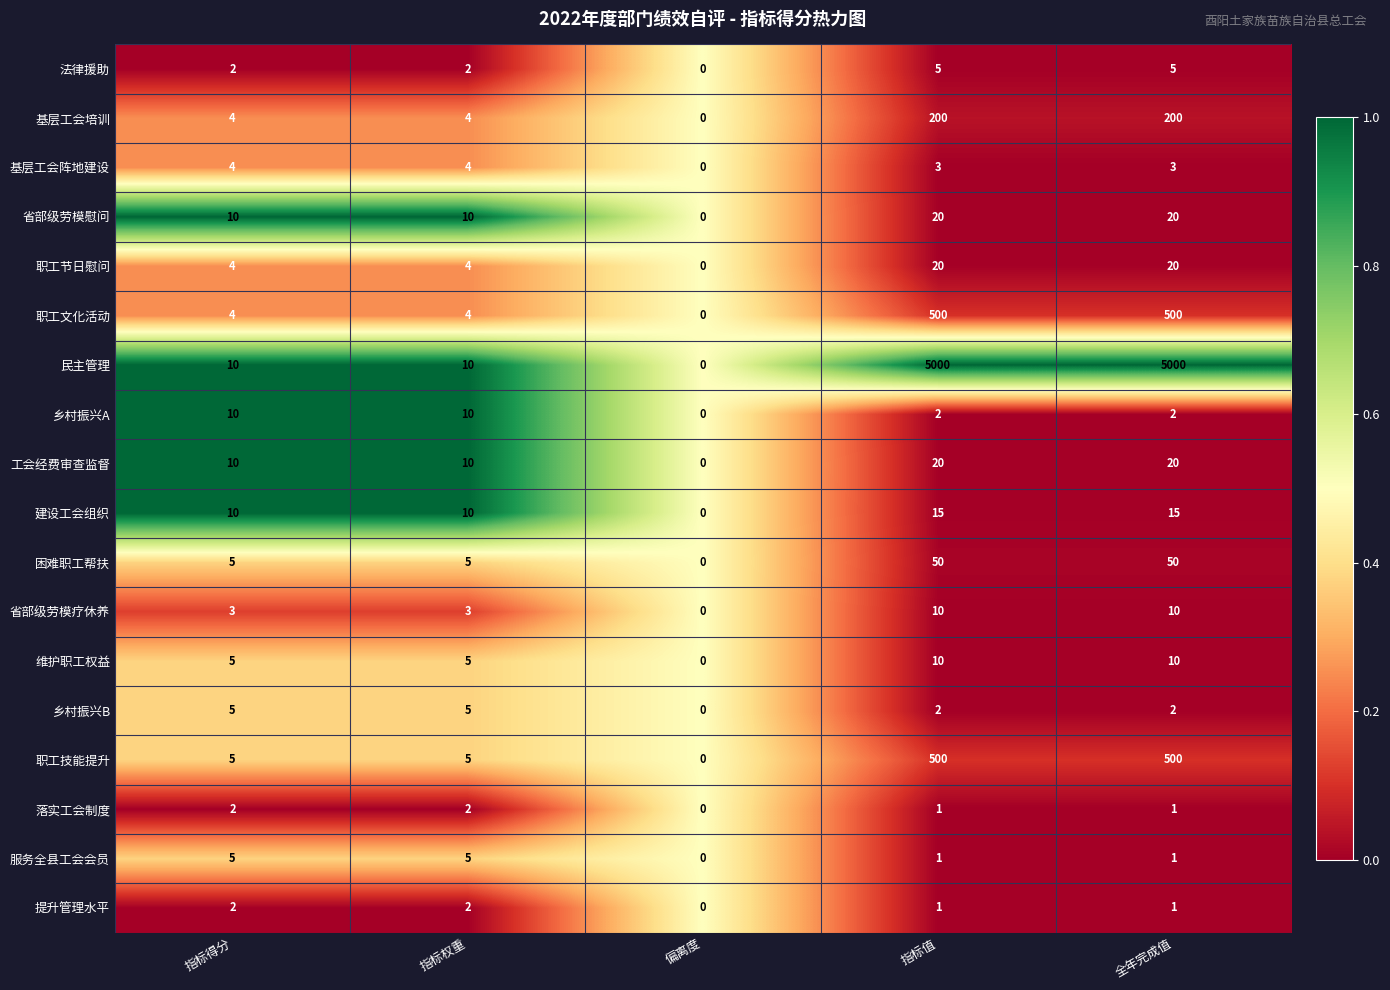

Which series has the largest range (max minus min)?

民主管理